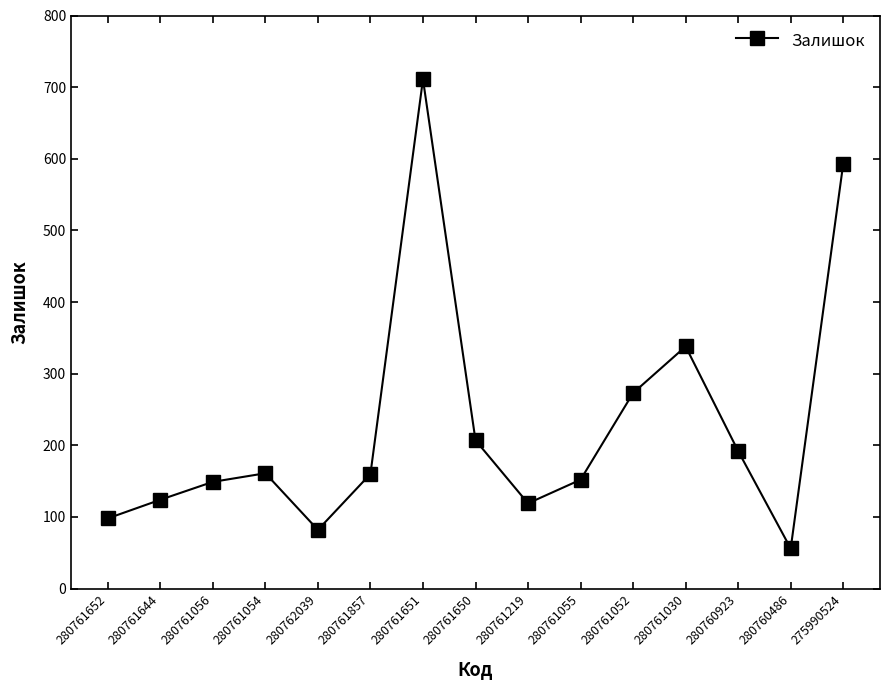

What is the smallest value displayed?

56